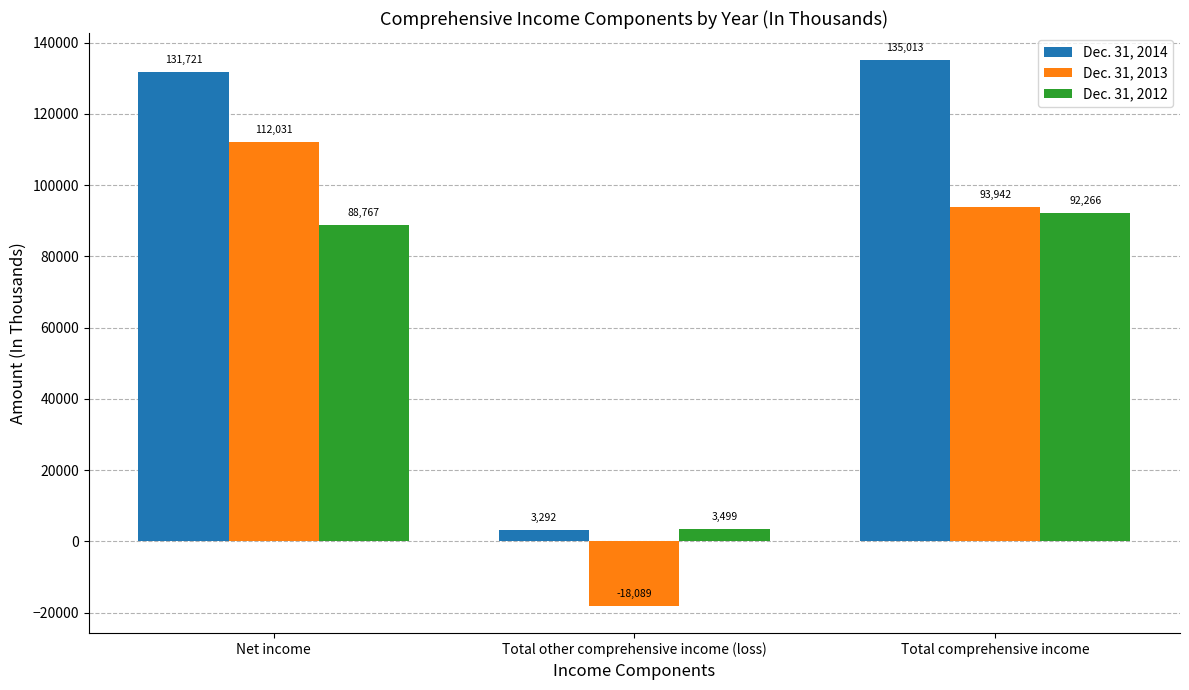

What is the difference between the Dec. 31, 2013 values at Total other comprehensive income (loss) and Total comprehensive income?

112031